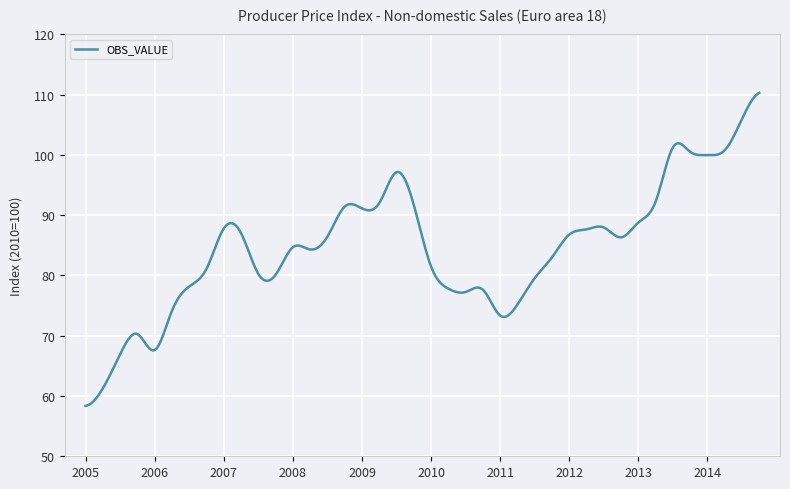

What is the smallest value displayed?

58.4